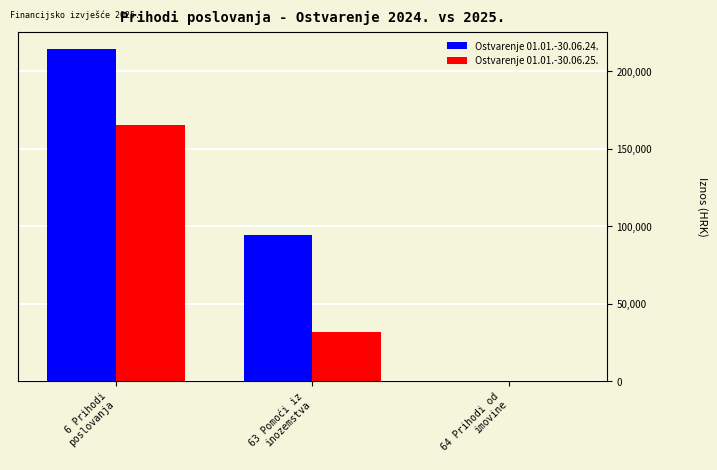

Which category has the highest value across all series?

6 Prihodi
poslovanja